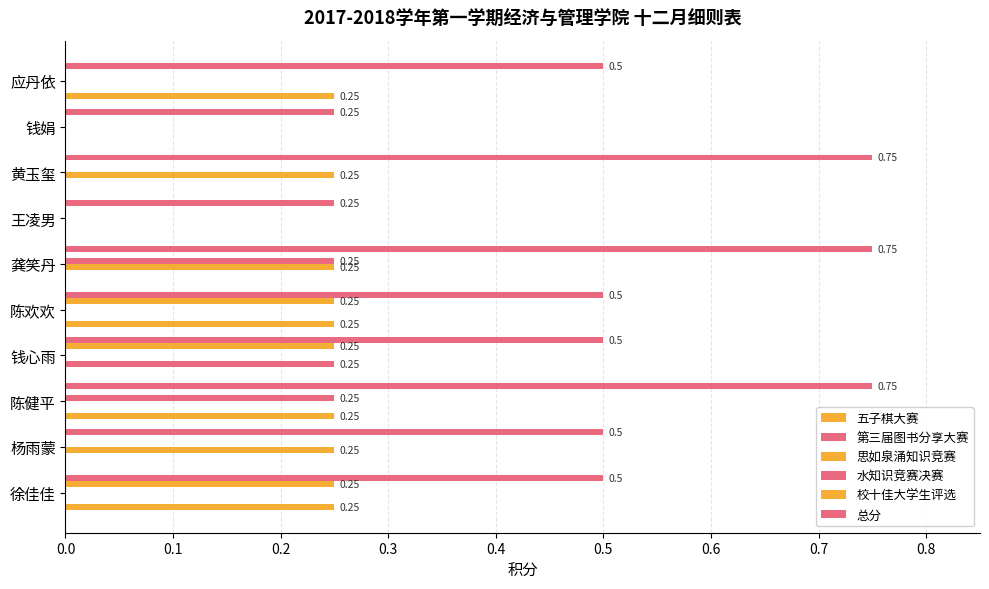

Count the number of data series in this chart.

6